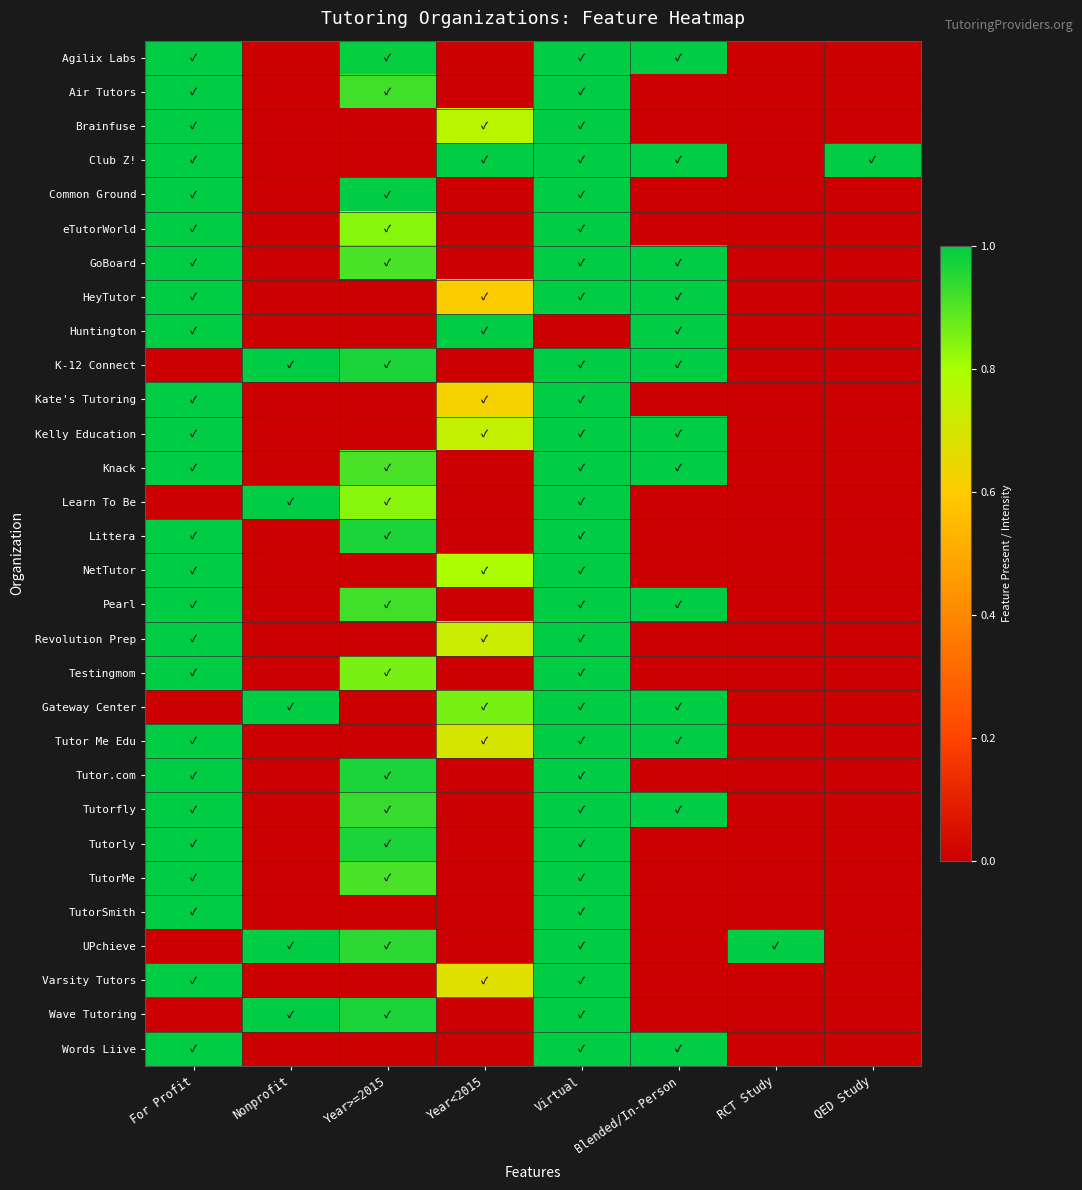

Reading right to left, list all the values displayed in this chart.

Agilix Labs: QED Study=0.0	RCT Study=0.0	Blended/In-Person=1.0	Virtual=1.0	Year<2015=0.0	Year>=2015=1.0	Nonprofit=0.0	For Profit=1.0
Air Tutors: QED Study=0.0	RCT Study=0.0	Blended/In-Person=0.0	Virtual=1.0	Year<2015=0.0	Year>=2015=0.9	Nonprofit=0.0	For Profit=1.0
Brainfuse: QED Study=0.0	RCT Study=0.0	Blended/In-Person=0.0	Virtual=1.0	Year<2015=0.8	Year>=2015=0.0	Nonprofit=0.0	For Profit=1.0
Club Z!: QED Study=1.0	RCT Study=0.0	Blended/In-Person=1.0	Virtual=1.0	Year<2015=1.0	Year>=2015=0.0	Nonprofit=0.0	For Profit=1.0
Common Ground: QED Study=0.0	RCT Study=0.0	Blended/In-Person=0.0	Virtual=1.0	Year<2015=0.0	Year>=2015=1.0	Nonprofit=0.0	For Profit=1.0
eTutorWorld: QED Study=0.0	RCT Study=0.0	Blended/In-Person=0.0	Virtual=1.0	Year<2015=0.0	Year>=2015=0.8	Nonprofit=0.0	For Profit=1.0
GoBoard: QED Study=0.0	RCT Study=0.0	Blended/In-Person=1.0	Virtual=1.0	Year<2015=0.0	Year>=2015=0.9	Nonprofit=0.0	For Profit=1.0
HeyTutor: QED Study=0.0	RCT Study=0.0	Blended/In-Person=1.0	Virtual=1.0	Year<2015=0.6	Year>=2015=0.0	Nonprofit=0.0	For Profit=1.0
Huntington: QED Study=0.0	RCT Study=0.0	Blended/In-Person=1.0	Virtual=0.0	Year<2015=1.0	Year>=2015=0.0	Nonprofit=0.0	For Profit=1.0
K-12 Connect: QED Study=0.0	RCT Study=0.0	Blended/In-Person=1.0	Virtual=1.0	Year<2015=0.0	Year>=2015=1.0	Nonprofit=1.0	For Profit=0.0
Kate's Tutoring: QED Study=0.0	RCT Study=0.0	Blended/In-Person=0.0	Virtual=1.0	Year<2015=0.6	Year>=2015=0.0	Nonprofit=0.0	For Profit=1.0
Kelly Education: QED Study=0.0	RCT Study=0.0	Blended/In-Person=1.0	Virtual=1.0	Year<2015=0.7	Year>=2015=0.0	Nonprofit=0.0	For Profit=1.0
Knack: QED Study=0.0	RCT Study=0.0	Blended/In-Person=1.0	Virtual=1.0	Year<2015=0.0	Year>=2015=0.9	Nonprofit=0.0	For Profit=1.0
Learn To Be: QED Study=0.0	RCT Study=0.0	Blended/In-Person=0.0	Virtual=1.0	Year<2015=0.0	Year>=2015=0.8	Nonprofit=1.0	For Profit=0.0
Littera: QED Study=0.0	RCT Study=0.0	Blended/In-Person=0.0	Virtual=1.0	Year<2015=0.0	Year>=2015=1.0	Nonprofit=0.0	For Profit=1.0
NetTutor: QED Study=0.0	RCT Study=0.0	Blended/In-Person=0.0	Virtual=1.0	Year<2015=0.8	Year>=2015=0.0	Nonprofit=0.0	For Profit=1.0
Pearl: QED Study=0.0	RCT Study=0.0	Blended/In-Person=1.0	Virtual=1.0	Year<2015=0.0	Year>=2015=0.9	Nonprofit=0.0	For Profit=1.0
Revolution Prep: QED Study=0.0	RCT Study=0.0	Blended/In-Person=0.0	Virtual=1.0	Year<2015=0.7	Year>=2015=0.0	Nonprofit=0.0	For Profit=1.0
Testingmom: QED Study=0.0	RCT Study=0.0	Blended/In-Person=0.0	Virtual=1.0	Year<2015=0.0	Year>=2015=0.9	Nonprofit=0.0	For Profit=1.0
Gateway Center: QED Study=0.0	RCT Study=0.0	Blended/In-Person=1.0	Virtual=1.0	Year<2015=0.9	Year>=2015=0.0	Nonprofit=1.0	For Profit=0.0
Tutor Me Edu: QED Study=0.0	RCT Study=0.0	Blended/In-Person=1.0	Virtual=1.0	Year<2015=0.7	Year>=2015=0.0	Nonprofit=0.0	For Profit=1.0
Tutor.com: QED Study=0.0	RCT Study=0.0	Blended/In-Person=0.0	Virtual=1.0	Year<2015=0.0	Year>=2015=1.0	Nonprofit=0.0	For Profit=1.0
Tutorfly: QED Study=0.0	RCT Study=0.0	Blended/In-Person=1.0	Virtual=1.0	Year<2015=0.0	Year>=2015=0.9	Nonprofit=0.0	For Profit=1.0
Tutorly: QED Study=0.0	RCT Study=0.0	Blended/In-Person=0.0	Virtual=1.0	Year<2015=0.0	Year>=2015=1.0	Nonprofit=0.0	For Profit=1.0
TutorMe: QED Study=0.0	RCT Study=0.0	Blended/In-Person=0.0	Virtual=1.0	Year<2015=0.0	Year>=2015=0.9	Nonprofit=0.0	For Profit=1.0
TutorSmith: QED Study=0.0	RCT Study=0.0	Blended/In-Person=0.0	Virtual=1.0	Year<2015=0.0	Year>=2015=0.0	Nonprofit=0.0	For Profit=1.0
UPchieve: QED Study=0.0	RCT Study=1.0	Blended/In-Person=0.0	Virtual=1.0	Year<2015=0.0	Year>=2015=0.9	Nonprofit=1.0	For Profit=0.0
Varsity Tutors: QED Study=0.0	RCT Study=0.0	Blended/In-Person=0.0	Virtual=1.0	Year<2015=0.7	Year>=2015=0.0	Nonprofit=0.0	For Profit=1.0
Wave Tutoring: QED Study=0.0	RCT Study=0.0	Blended/In-Person=0.0	Virtual=1.0	Year<2015=0.0	Year>=2015=1.0	Nonprofit=1.0	For Profit=0.0
Words Liive: QED Study=0.0	RCT Study=0.0	Blended/In-Person=1.0	Virtual=1.0	Year<2015=0.0	Year>=2015=0.0	Nonprofit=0.0	For Profit=1.0